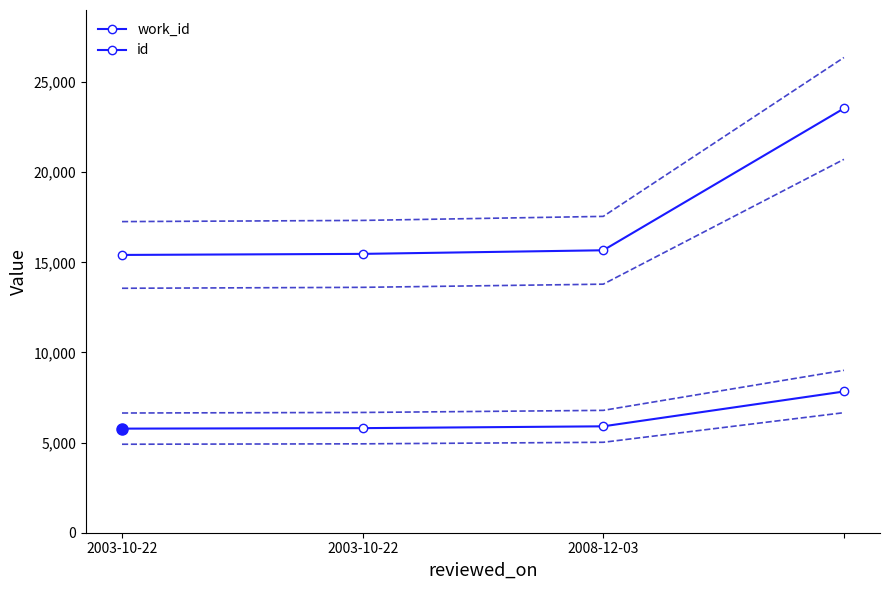

Is it true that work_id equals 5903 at 2008-12-03?

True